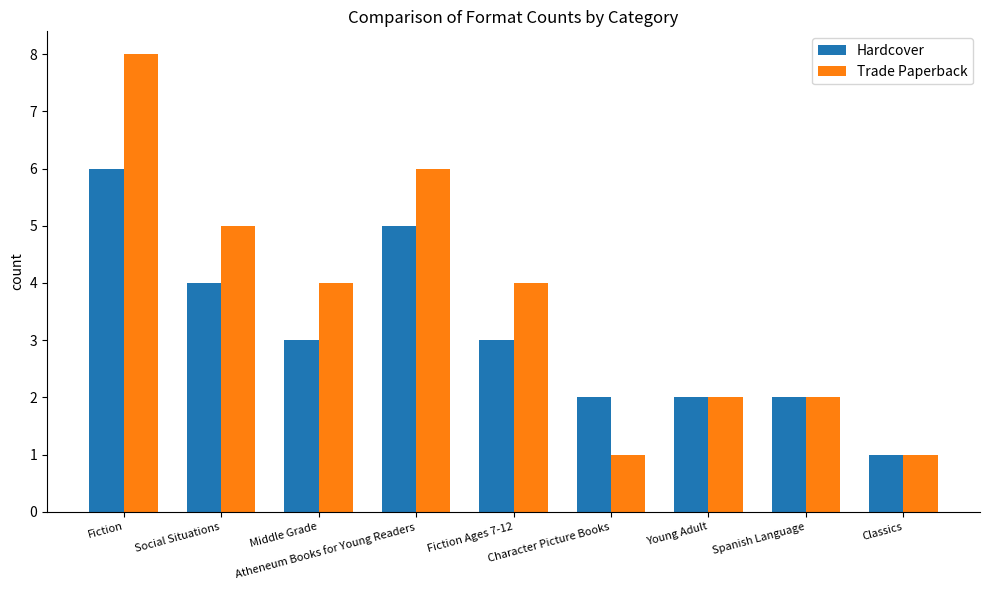

How many values in the Trade Paperback series are below 4?

4